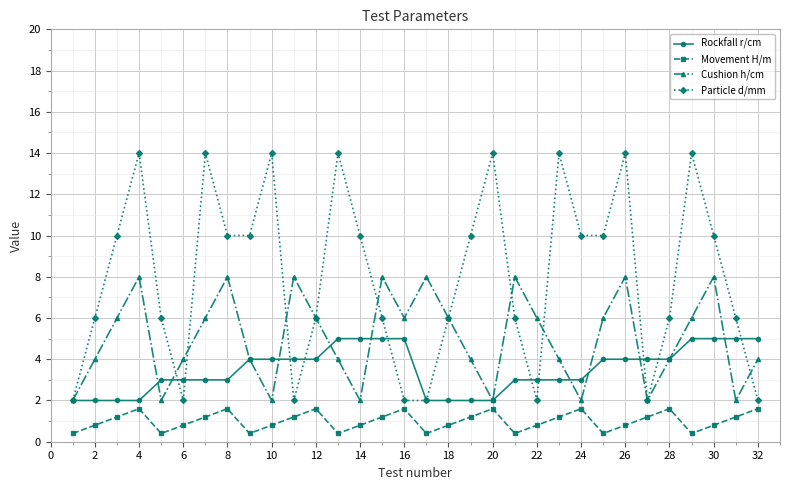

True or false: Cushion h/cm and Particle d/mm intersect in this chart.

True